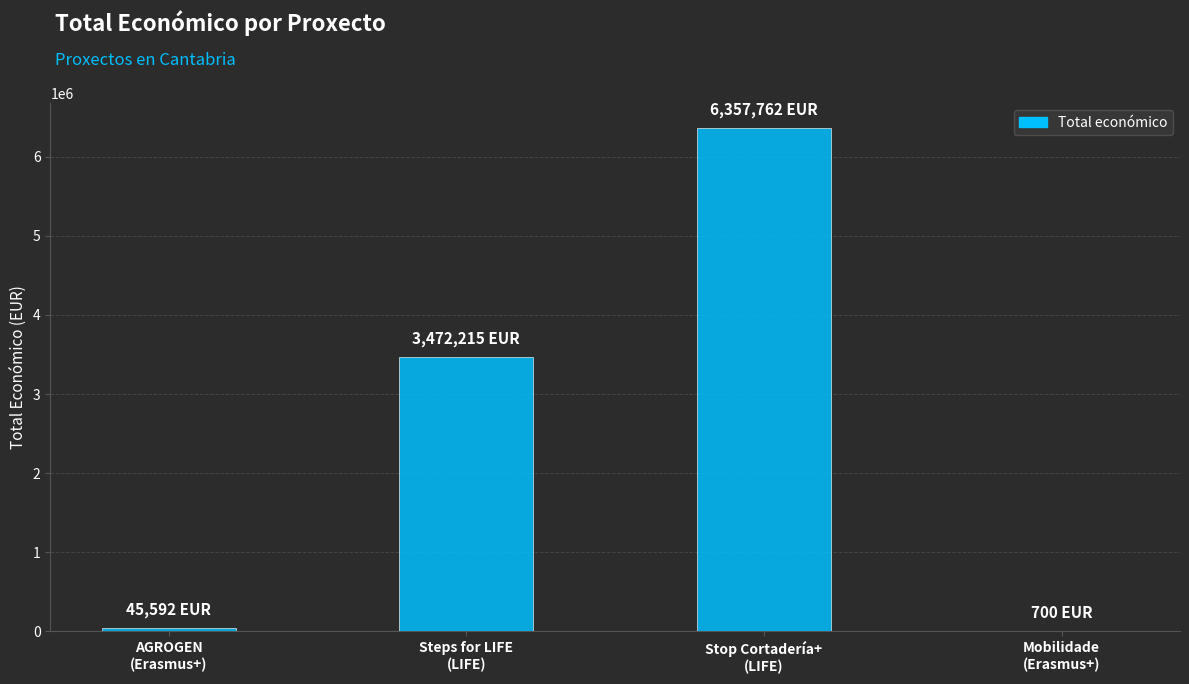

What is the difference between the values at AGROGEN
(Erasmus+) and Steps for LIFE
(LIFE)?

3426623